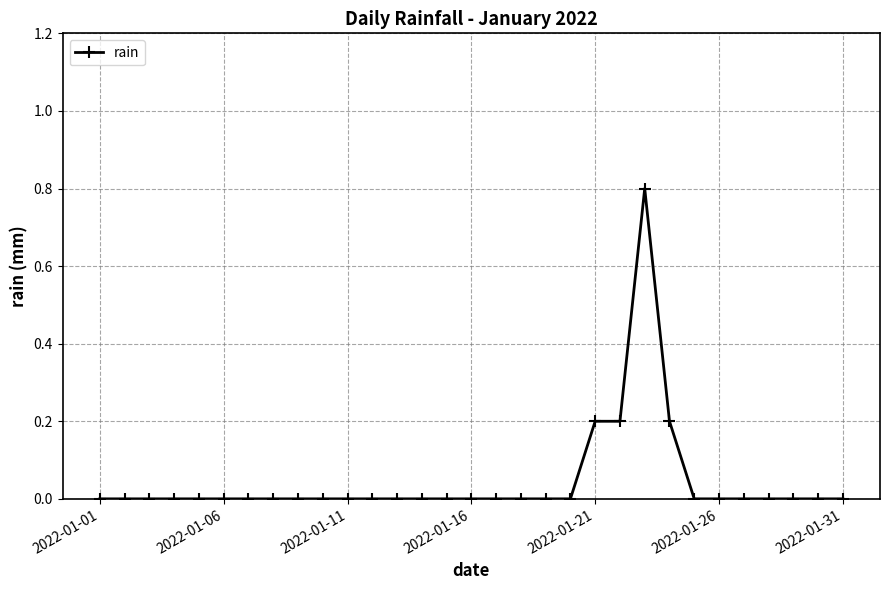

What is the sum of all values?

1.4